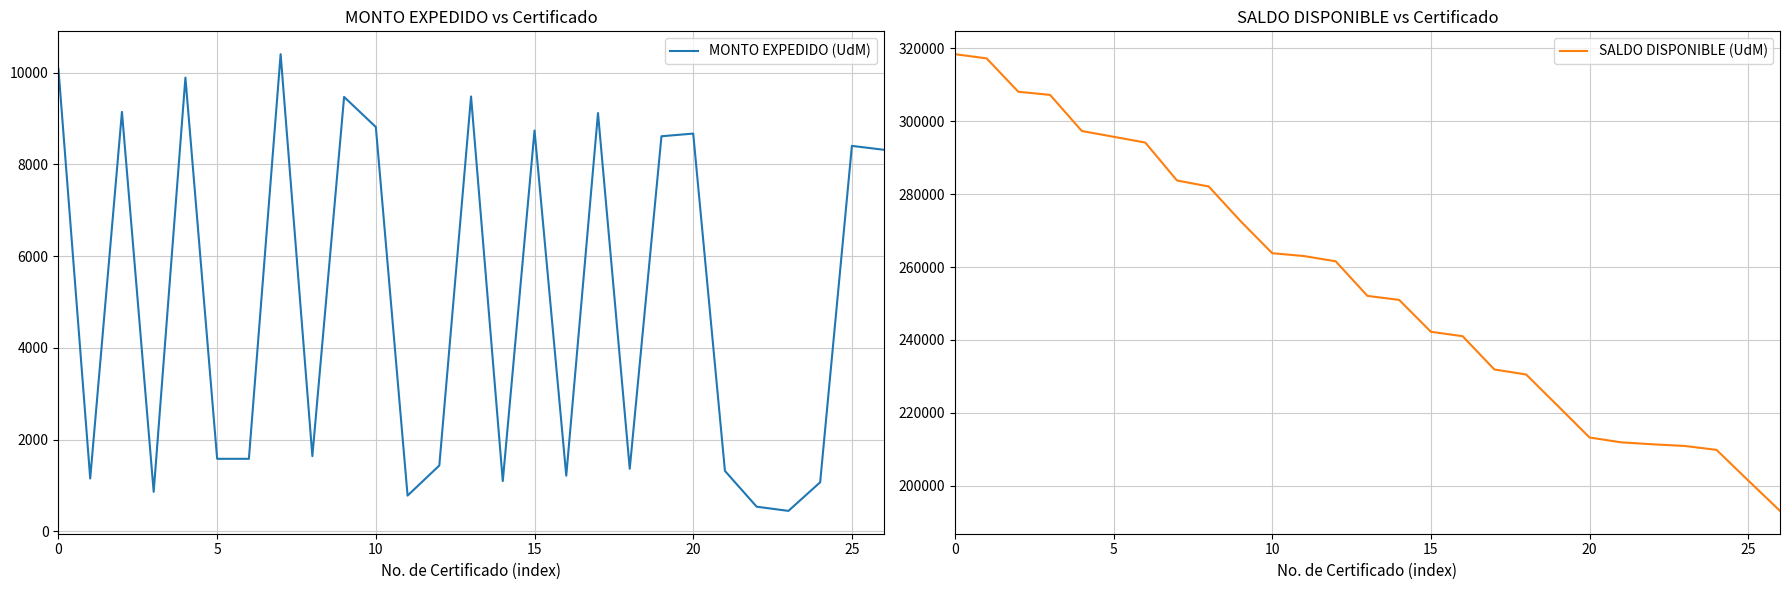

Reading right to left, list all the values displayed in this chart.

MONTO EXPEDIDO (UdM): 8320	8404	1072	449	540	1320	8672	8614	1367	9119	1216	8739	1099	9481	1438	782	8815	9471	1642	10403	1584	1584	9892	864	9145	1155	10076
SALDO DISPONIBLE (UdM): 193156	201476	209880	210952	211401	211941	213261	221933	230547	231914	241033	242249	250988	252087	261568	263006	263788	272603	282074	283716	294119	295703	297287	307179	308043	317188	318343